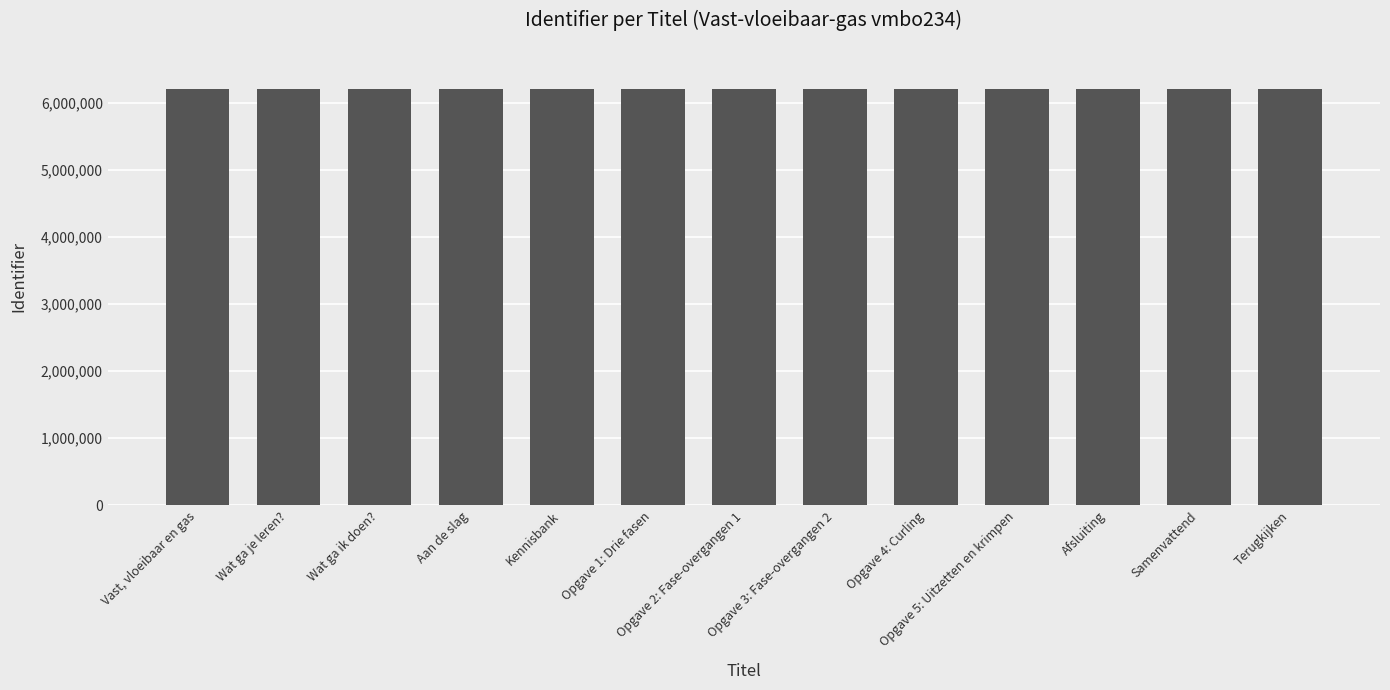

What is the difference between the values at Wat ga je leren? and Terugkijken?

50